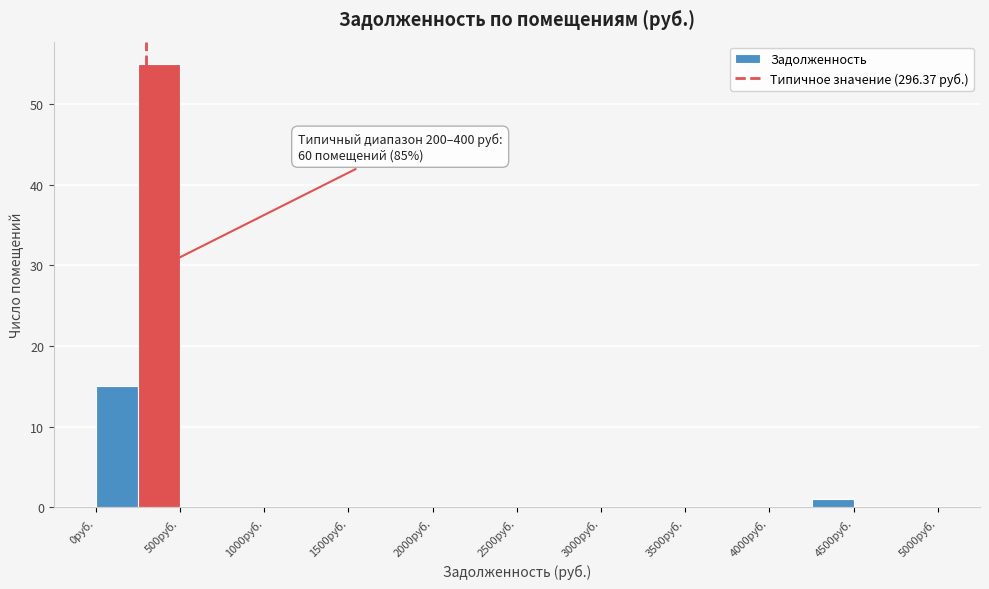

Over which range of the x-axis is the bar tallest?

250 to 500